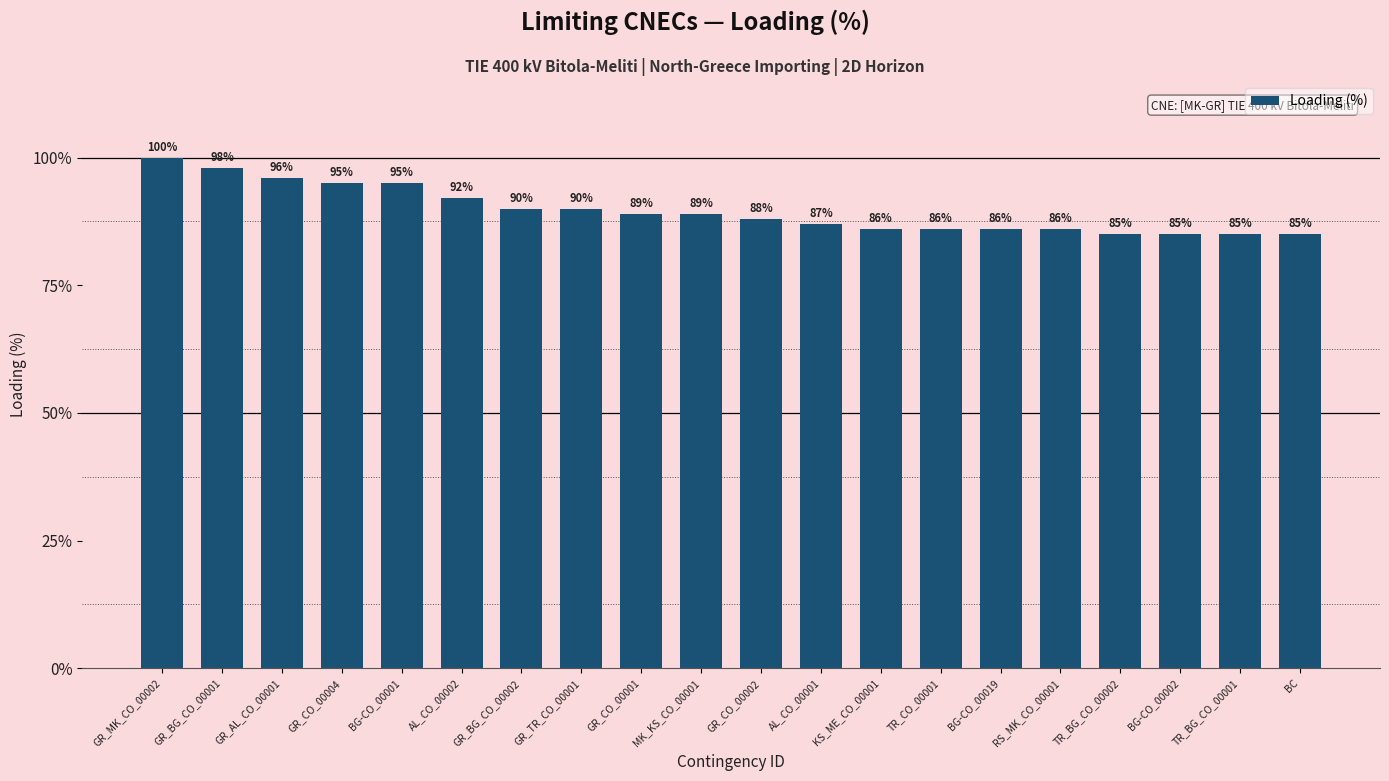

What is the change in value from GR_CO_00001 to BG-CO_00019?

-3